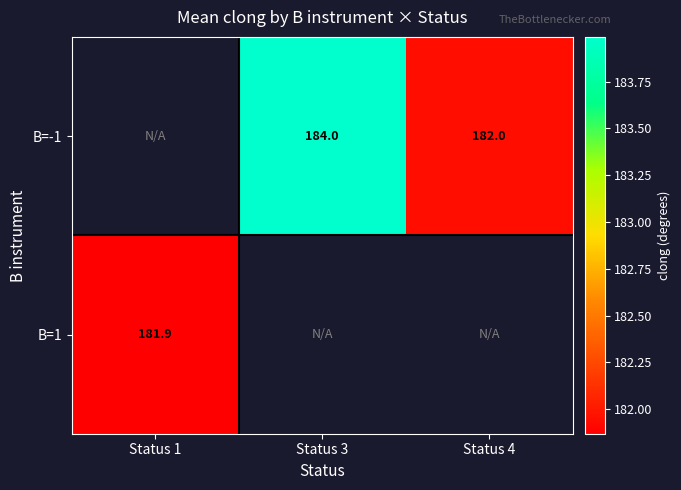

Is the value of B=1 at Status 1 greater than the value of B=-1 at Status 4?

No